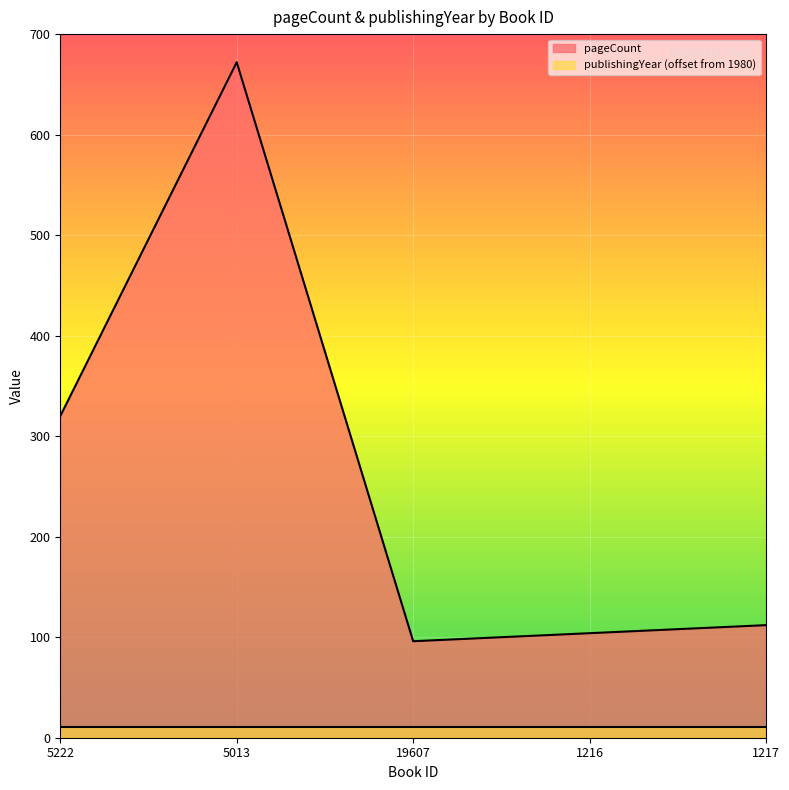

Which category has the highest value across all series?

5013